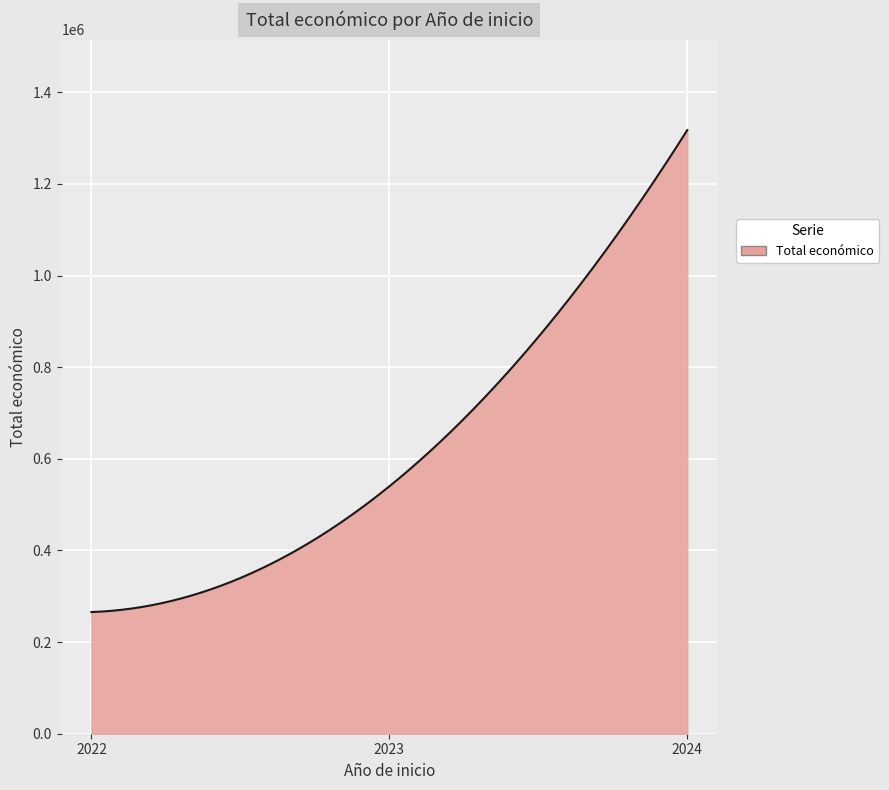

What is the greatest value displayed?

1317586.0